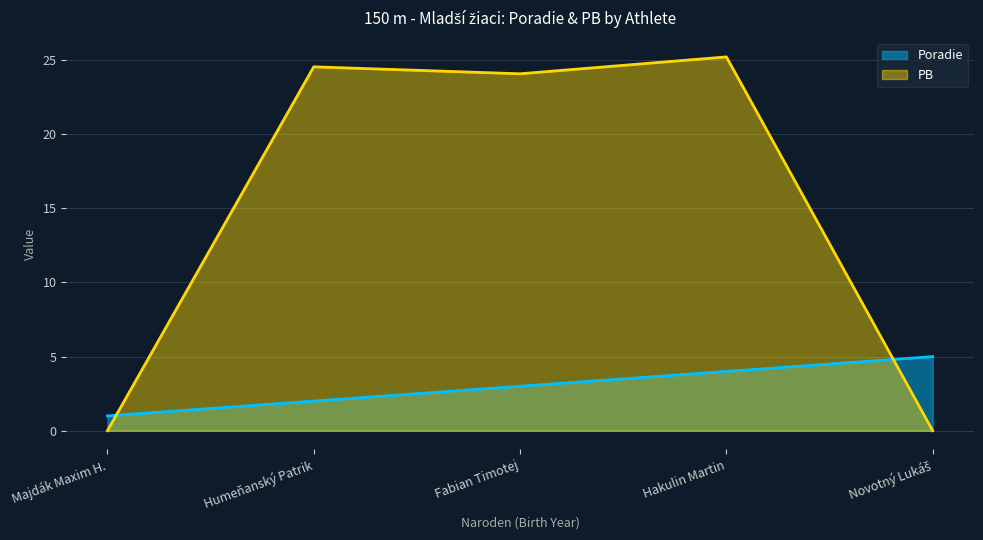

Rank the categories by PB value from lowest to highest.

Majdák Maxim H., Novotný Lukáš, Fabian Timotej, Humeňanský Patrik, Hakulin Martin